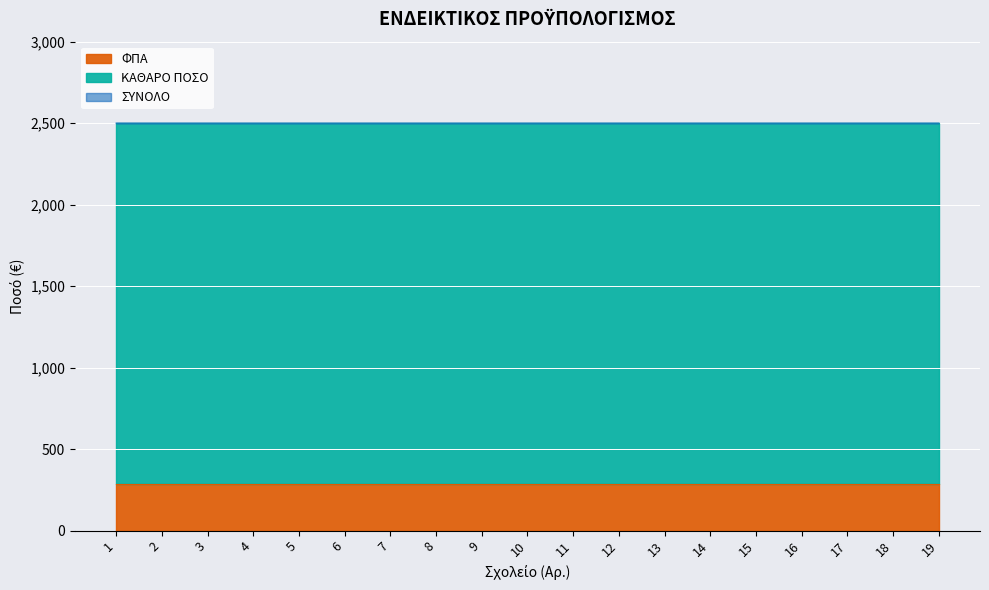

Is it true that ΚΑΘΑΡΟ ΠΟΣΟ equals 3360.7 at 2?

False